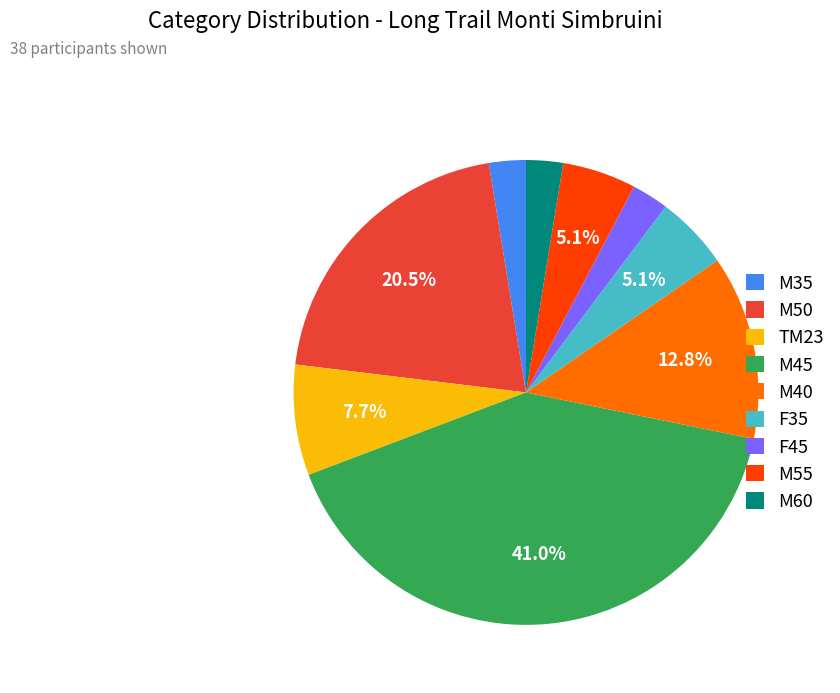

How many slices are in this pie chart?

9